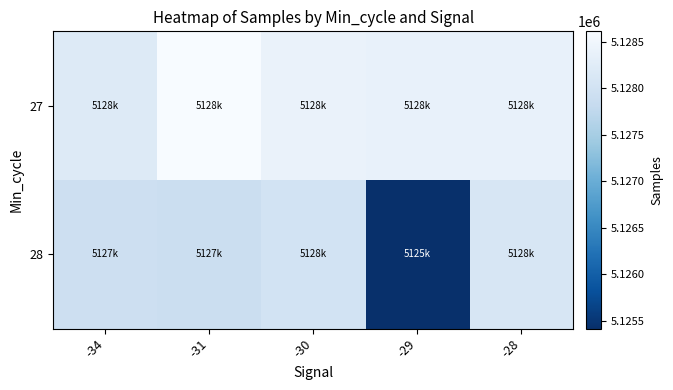

Reading left to right, extract all data points from this chart.

27: -34=5128206.0	-31=5128611.0	-30=5128404.0	-29=5128370.3	-28=5128370.0
28: -34=5127937.0	-31=5127904.0	-30=5128013.0	-29=5125418.1	-28=5128105.8